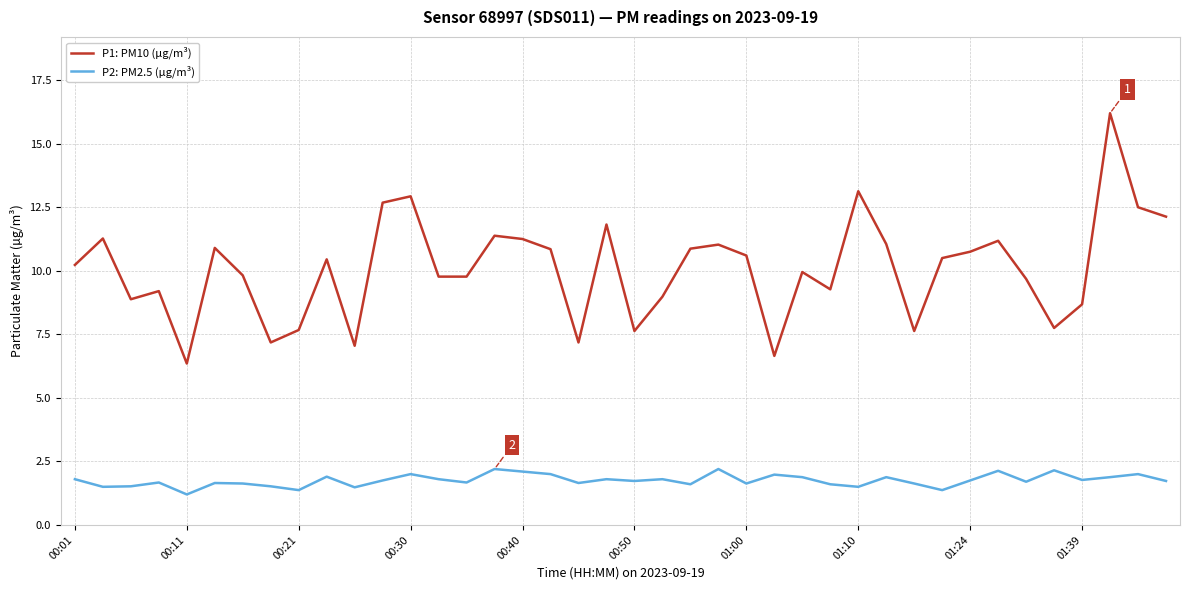

True or false: P2: PM2.5 (µg/m³) and P1: PM10 (µg/m³) cross at least once.

False